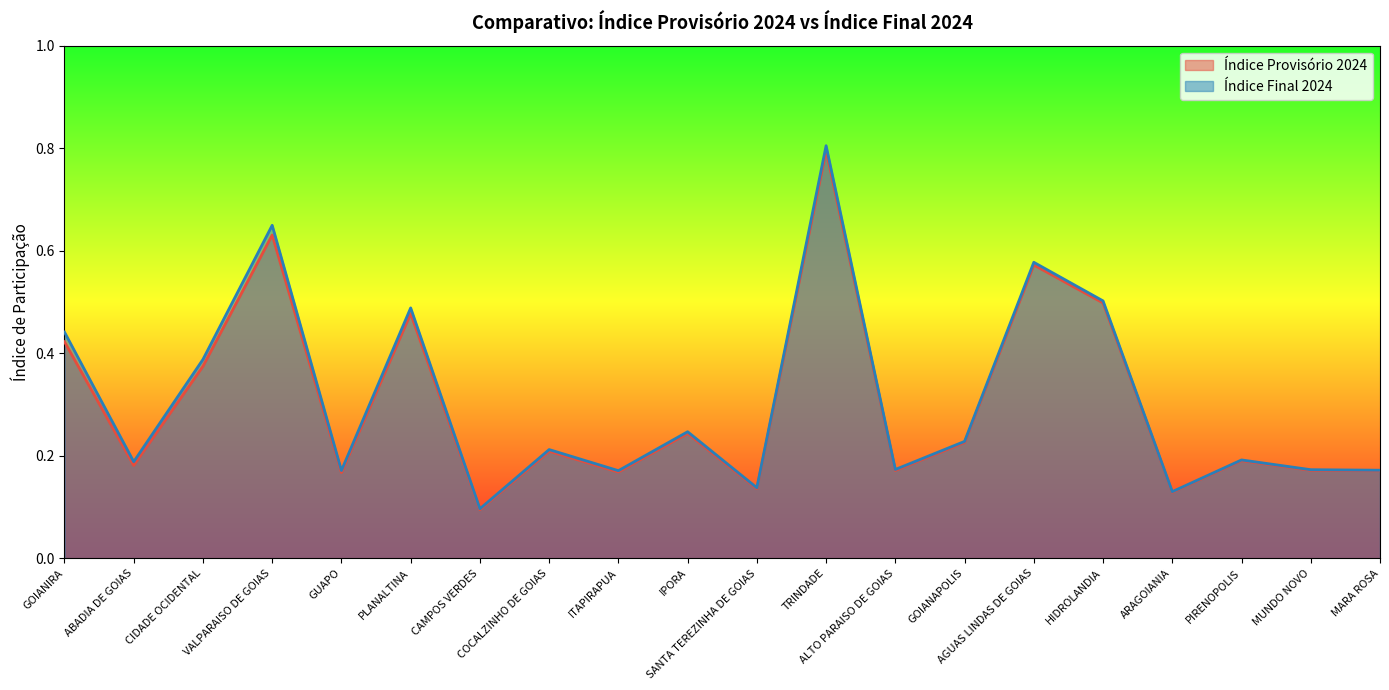

Which series has the largest total across all categories?

Índice Final 2024